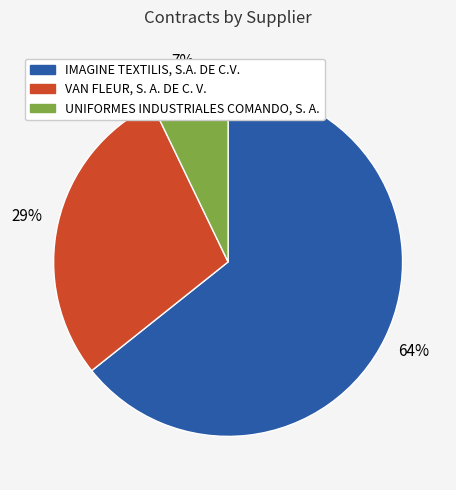

Combined, do UNIFORMES INDUSTRIALES COMANDO, S. A. and VAN FLEUR, S. A. DE C. V. account for over 50%?

No